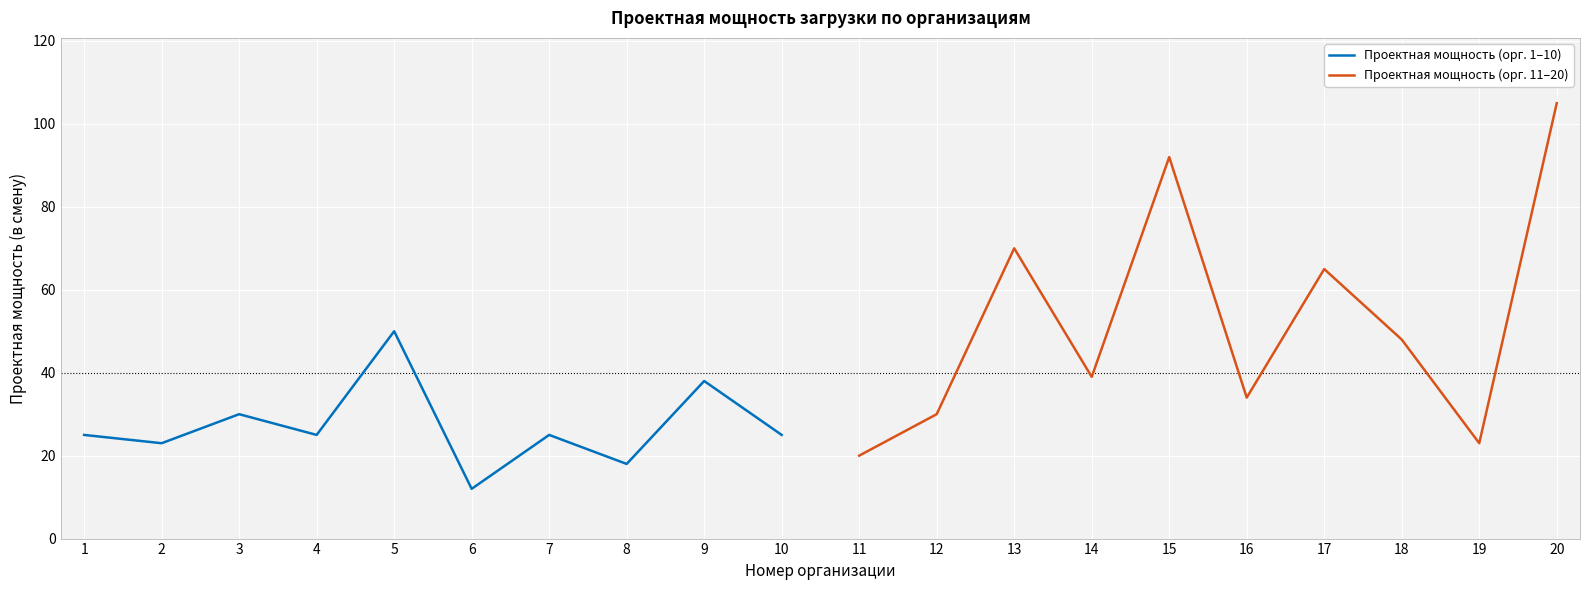

The value of Проектная мощность (орг. 1–10) at 2 is 16. True or false?

False